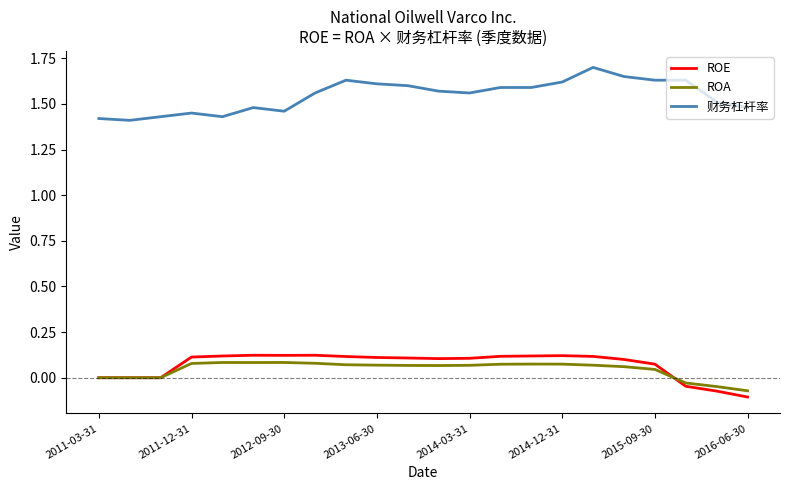

Rank the series by their maximum value, from lowest to highest.

ROA, ROE, 财务杠杆率